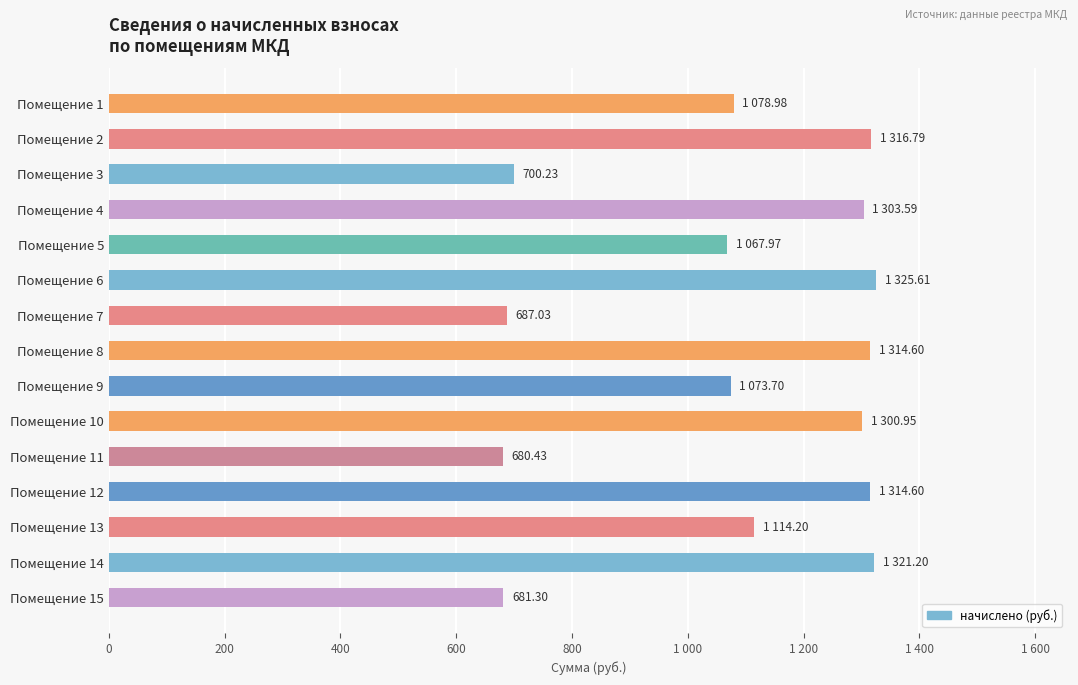

Does the chart contain any negative values?

No